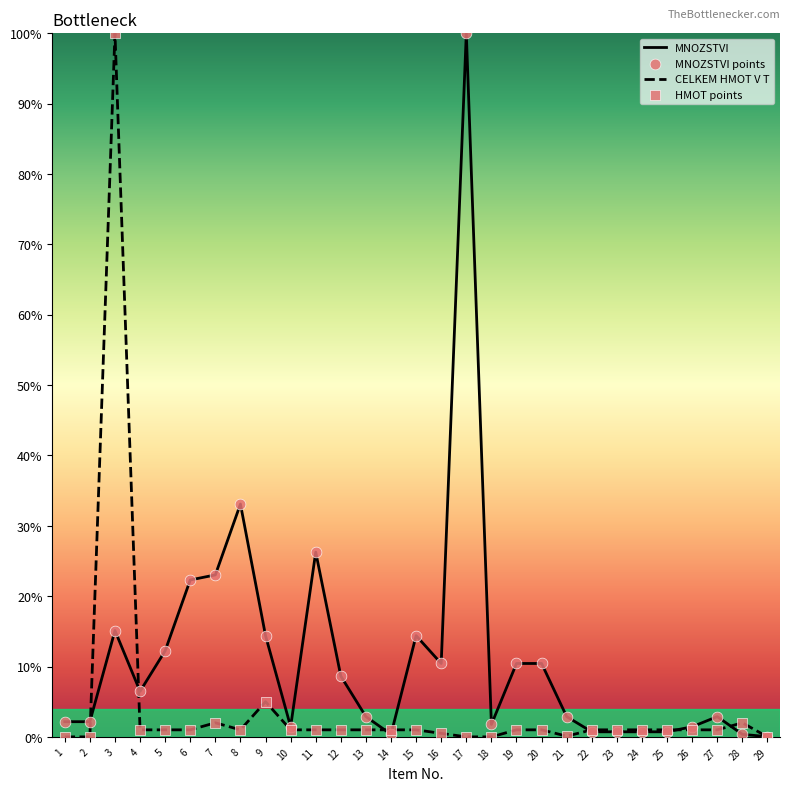

What are all the series names shown in the legend?

MNOZSTVI, CELKEM HMOT V T, MNOZSTVI points, HMOT points